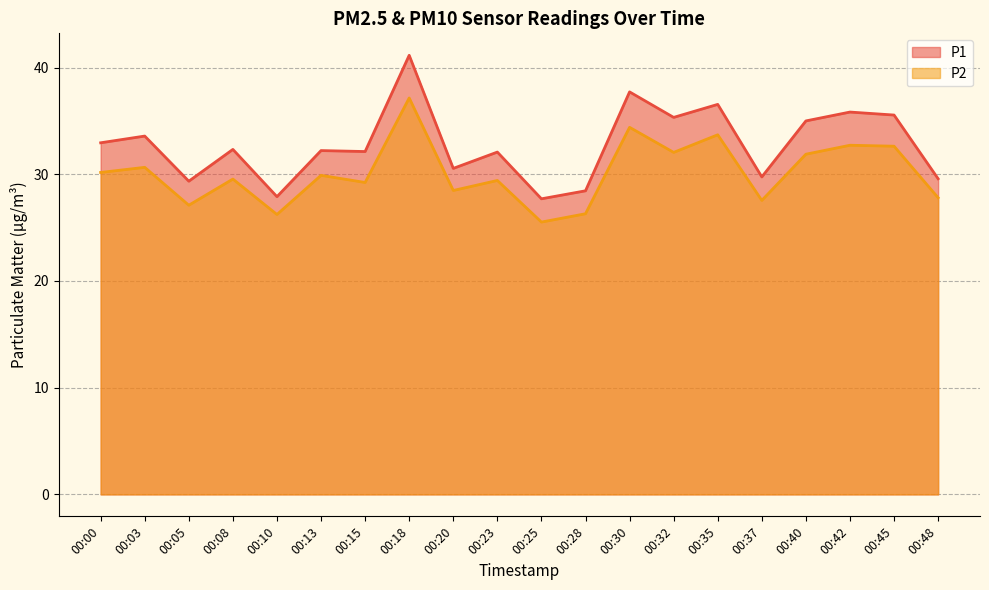

How many lines are shown in the chart?

2